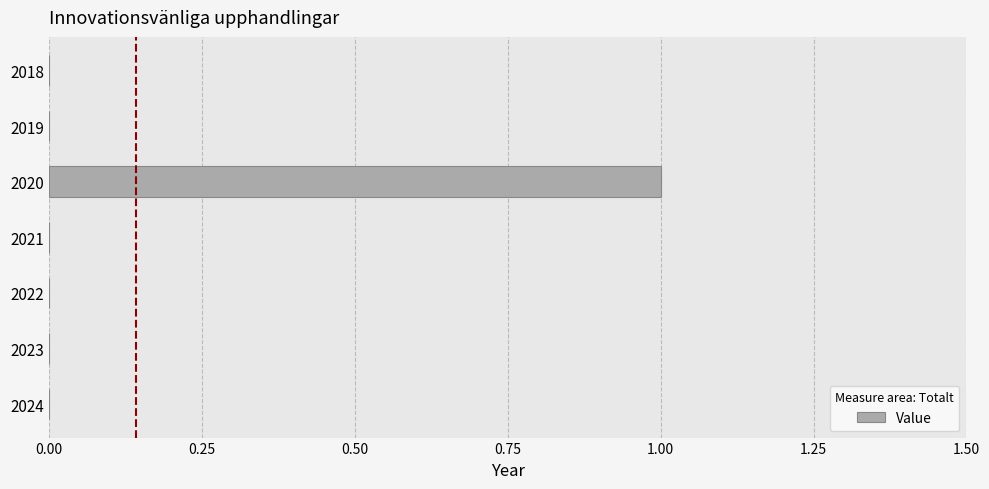

Count the number of data series in this chart.

1